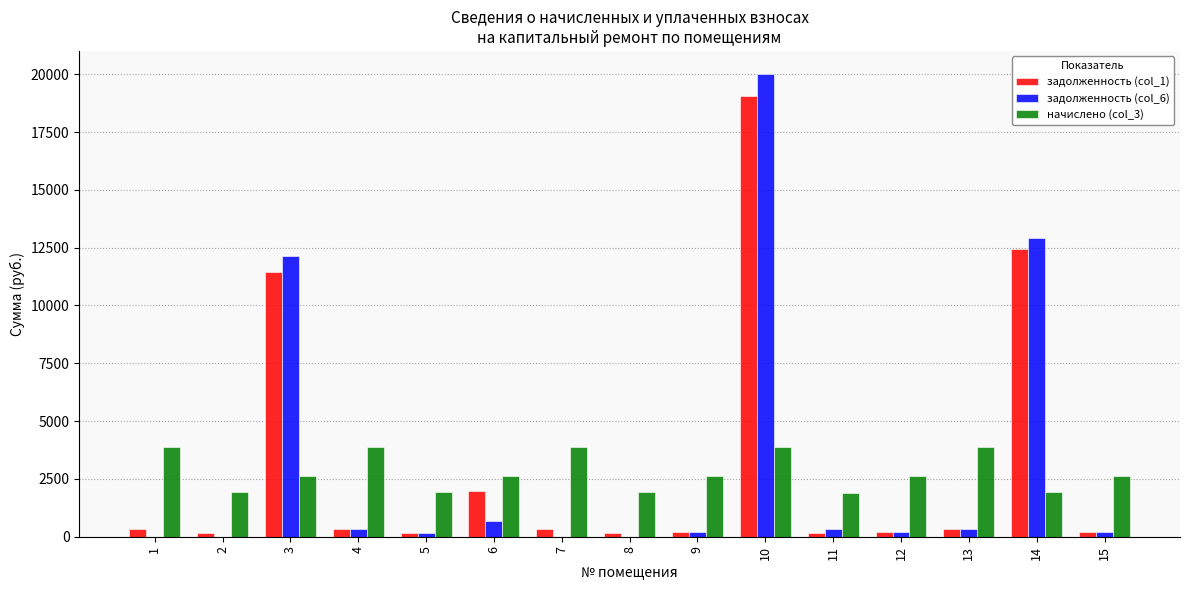

What is the greatest value displayed?

20007.9